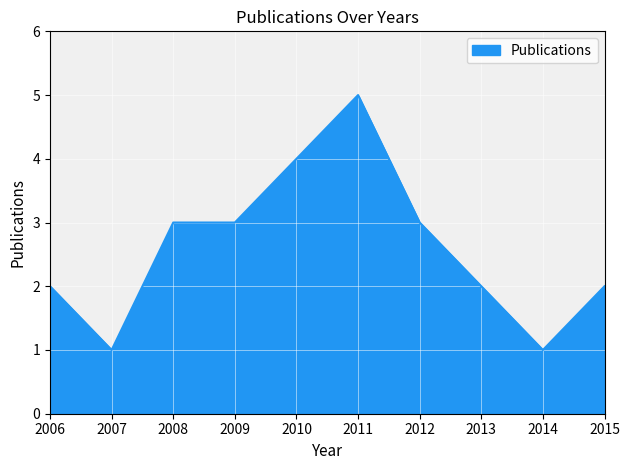

Which has a higher value, 2014 or 2009?

2009